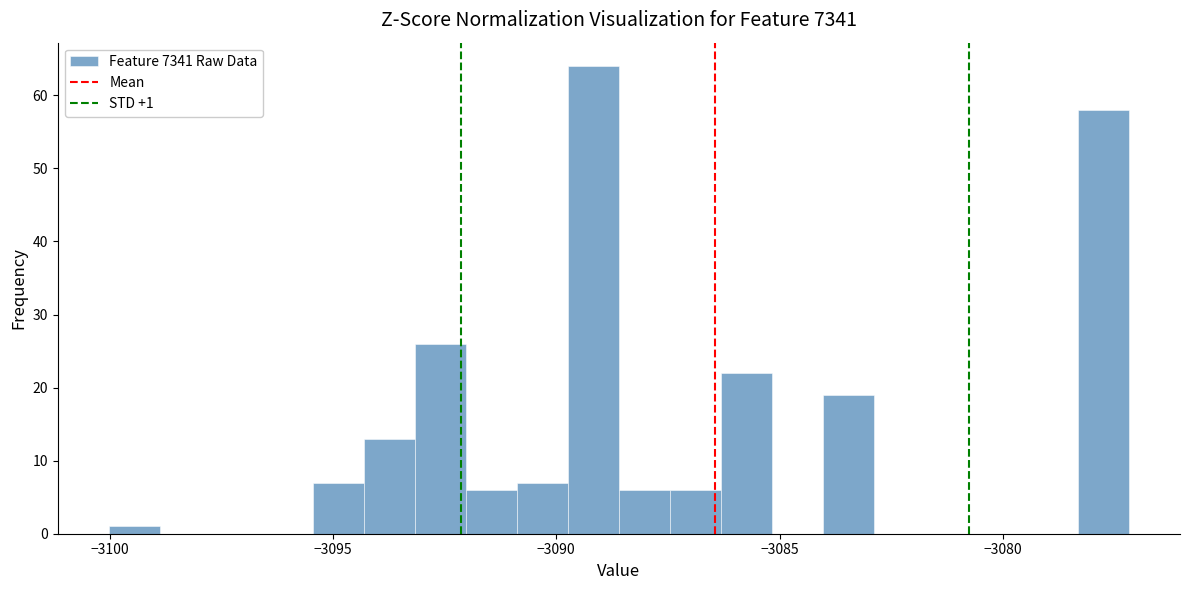

Around what value on the x-axis is the tallest bar? Give the approximate position of its centre, as read against the axis.

-3089.0